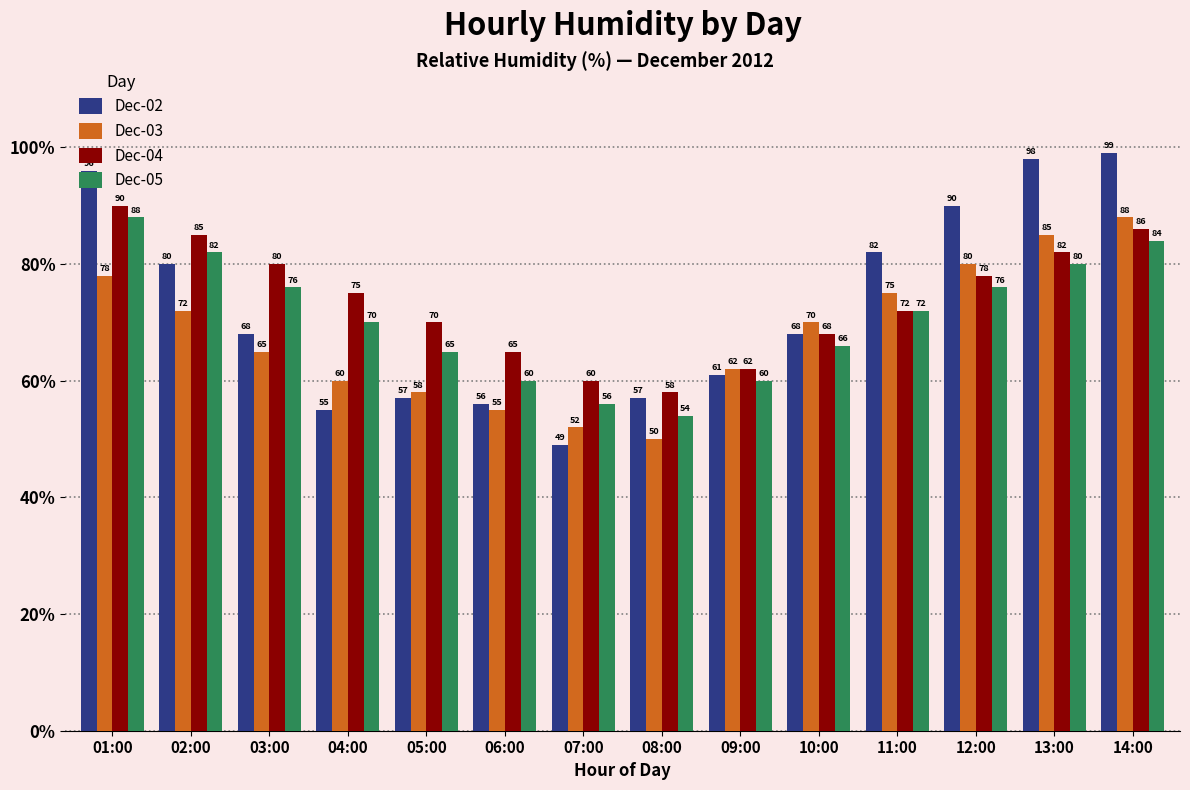

Between 06:00 and 14:00, which series saw the biggest shift?

Dec-02